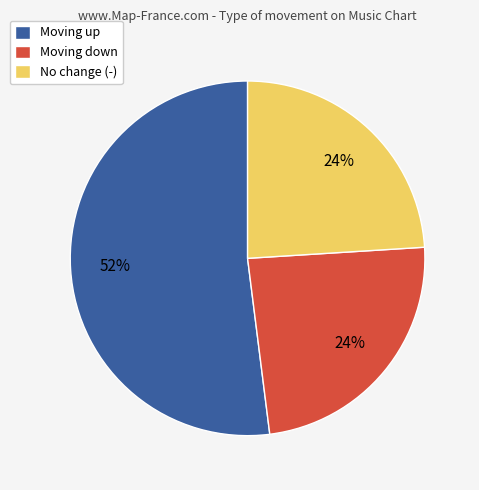

Is it true that No change (-) is 10% of the pie?

False